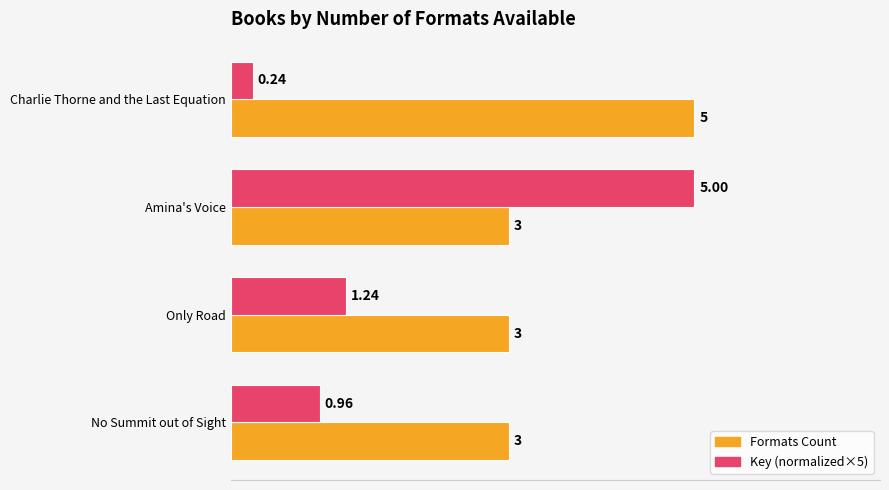

What is the difference between the highest and lowest values at No Summit out of Sight?

2.0